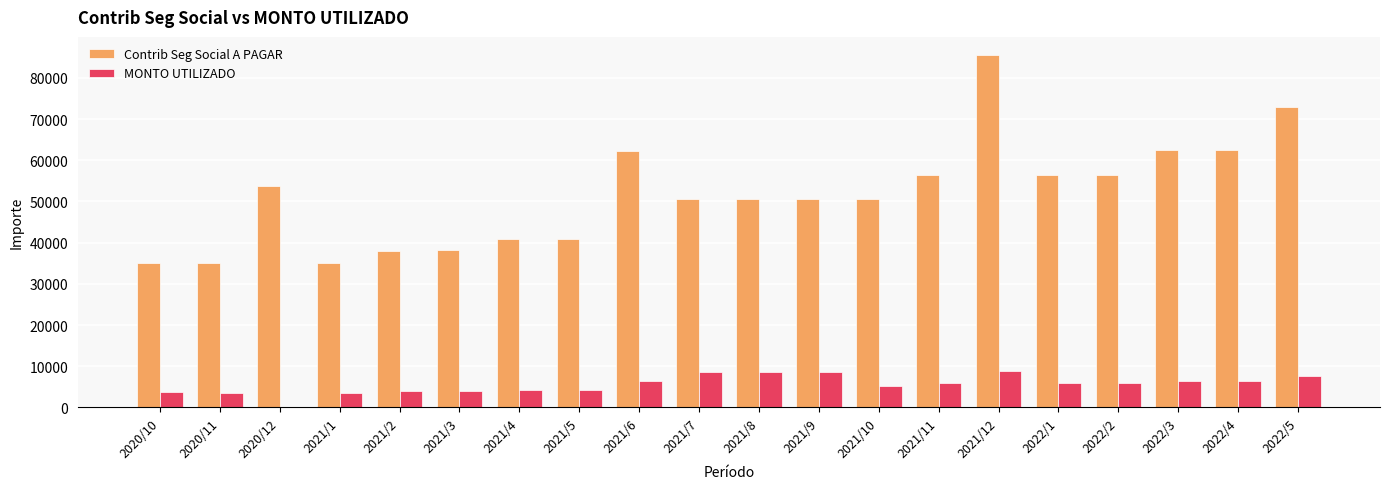

What is the sum of the MONTO UTILIZADO values at 2021/10 and 2022/1?

11050.6